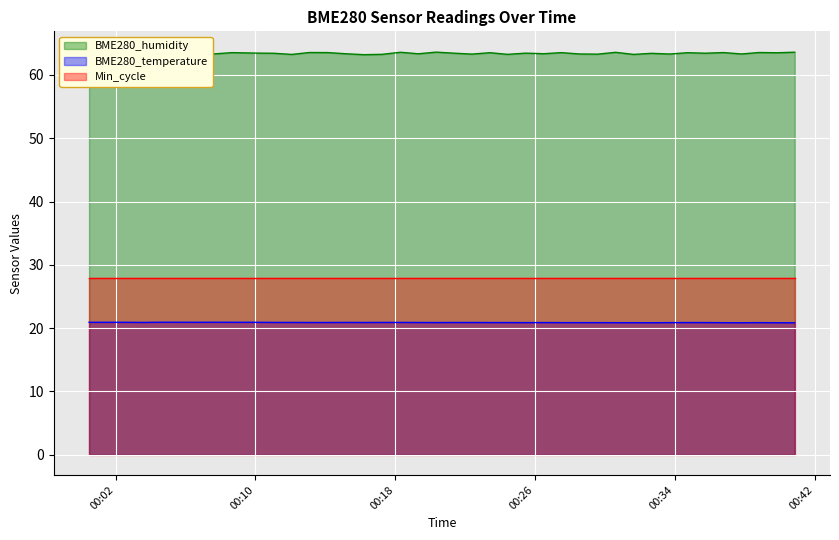

Which series changed the most between 2022/05/13 00:18:18 and 2022/05/13 00:31:38?

BME280_humidity